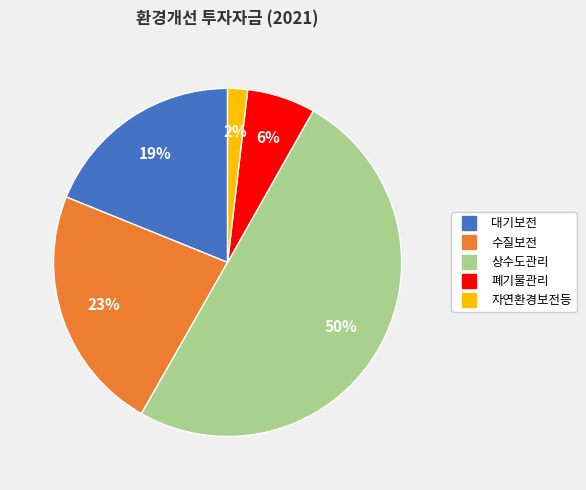

To the nearest percent, what is the combined percentage of 수질보전 and 폐기물관리?

29%